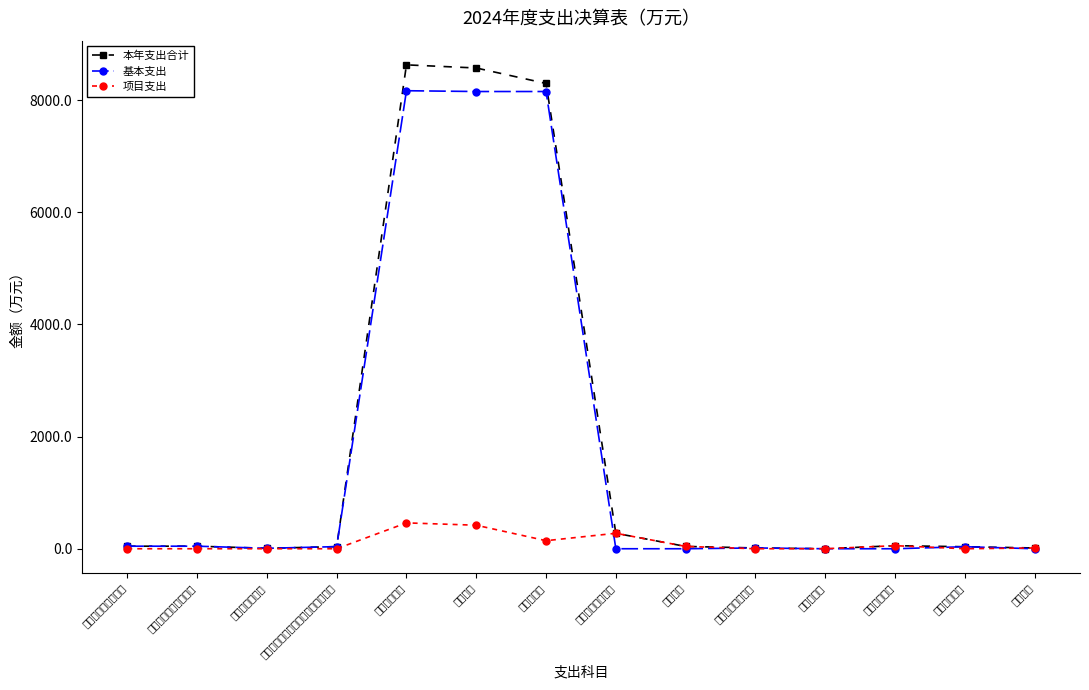

Which series changed the most between 事业单位离退休 and 城乡社区支出?

项目支出